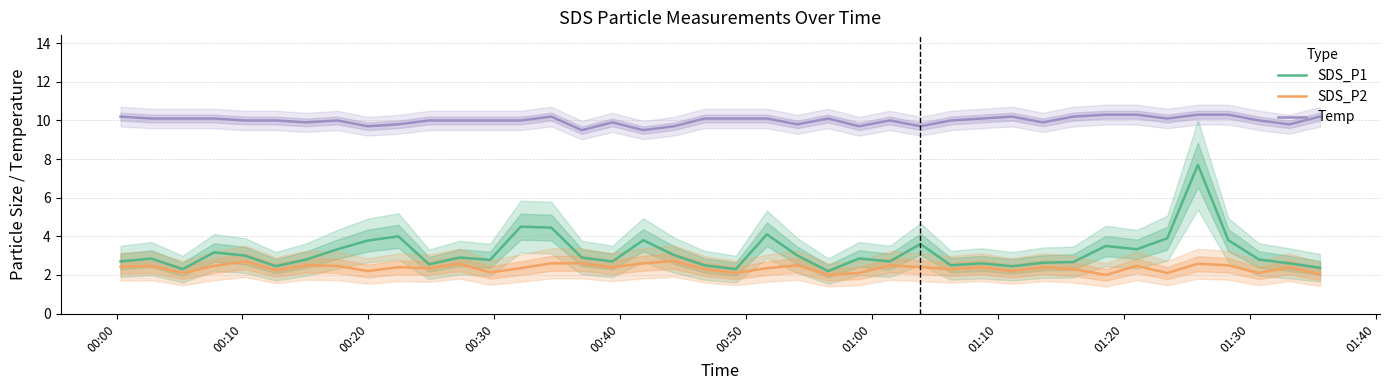

List the series in order of their peak value, lowest first.

SDS_P2, SDS_P1, Temp